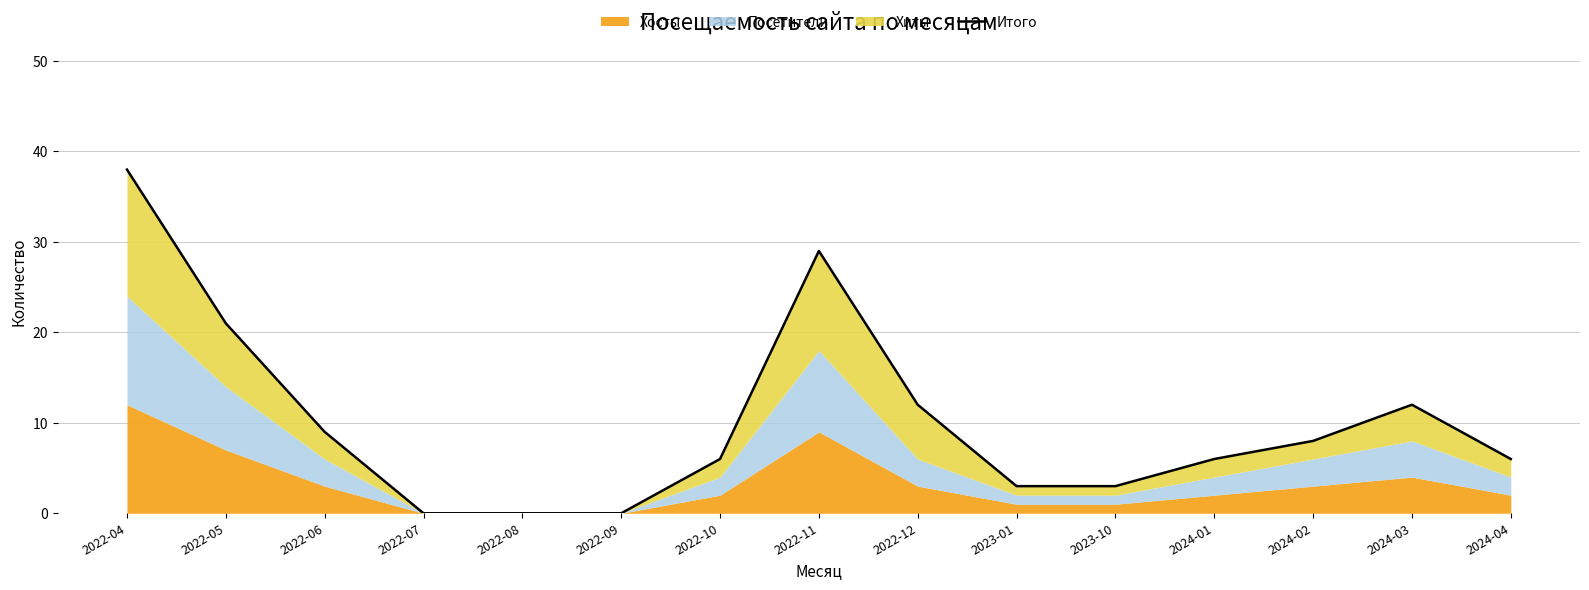

Reading left to right, what are all the values shown in this chart?

2022-04=38	2022-05=21	2022-06=9	2022-07=0	2022-08=0	2022-09=0	2022-10=6	2022-11=29	2022-12=12	2023-01=3	2023-10=3	2024-01=6	2024-02=8	2024-03=12	2024-04=6